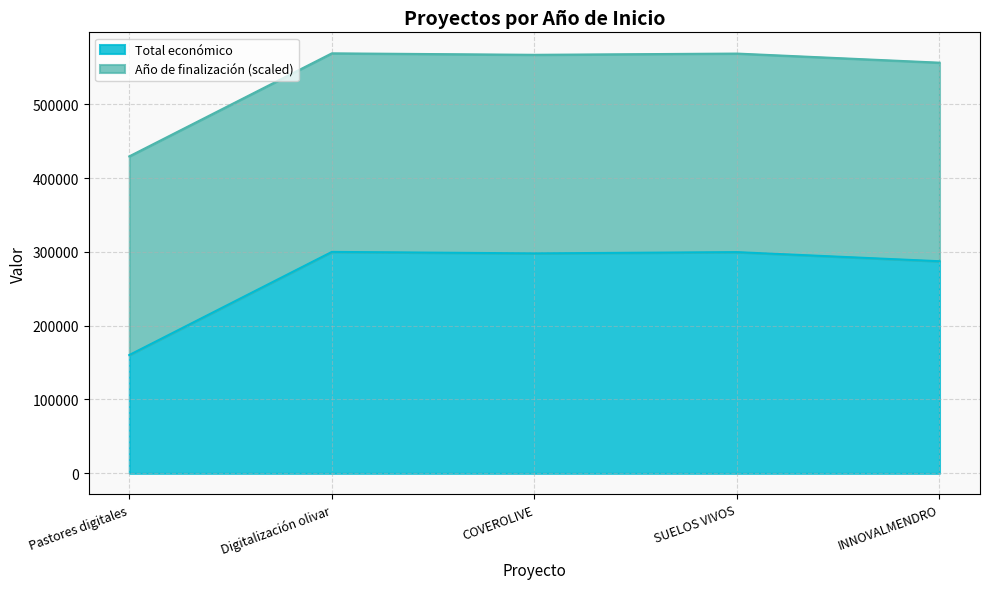

The Total económico series shows 174725.1 at INNOVALMENDRO. True or false?

False